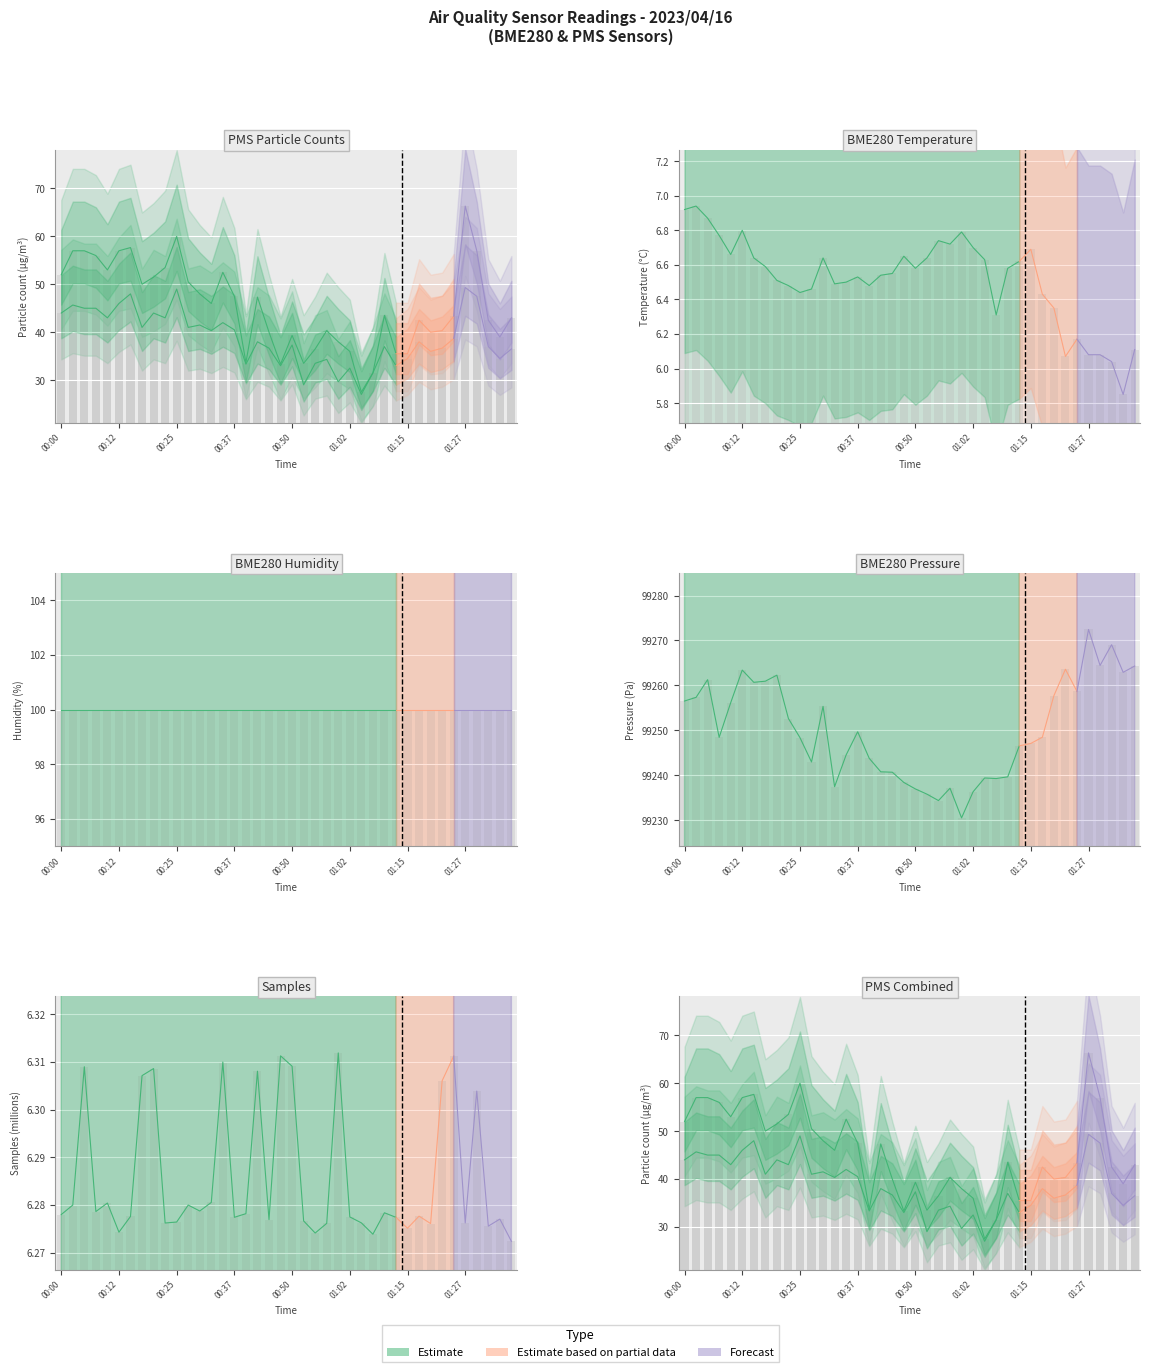

At how many categories does at least one series exceed 66783?

40